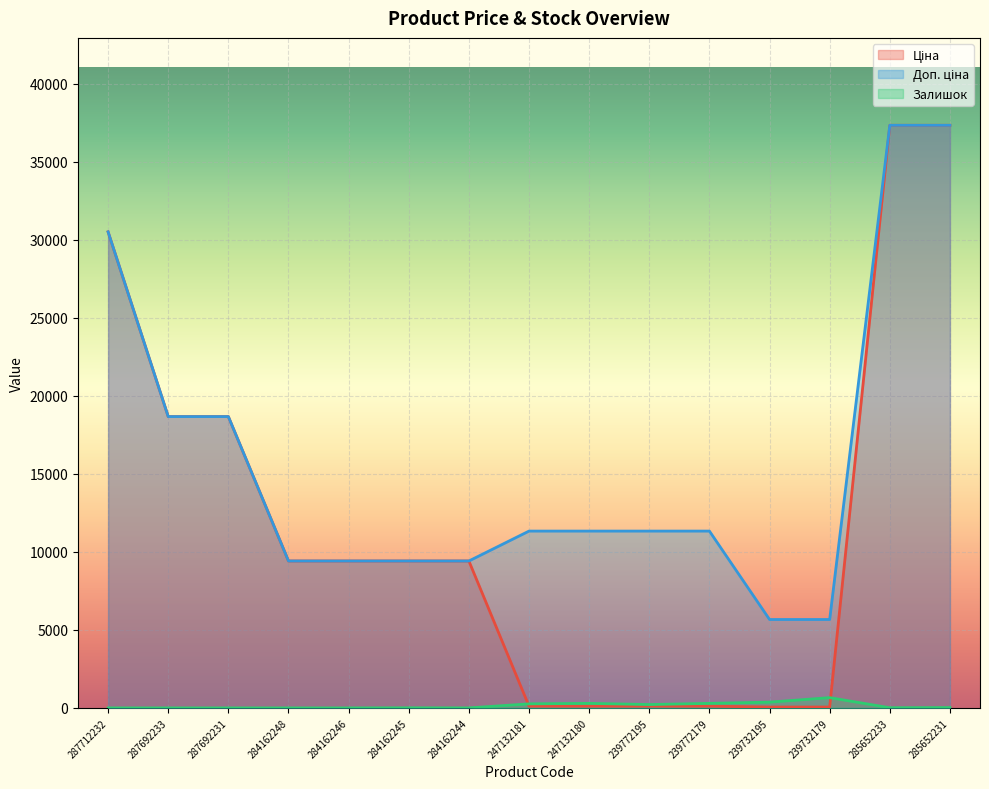

Which category has the lowest value in the Ціна series?

239732195